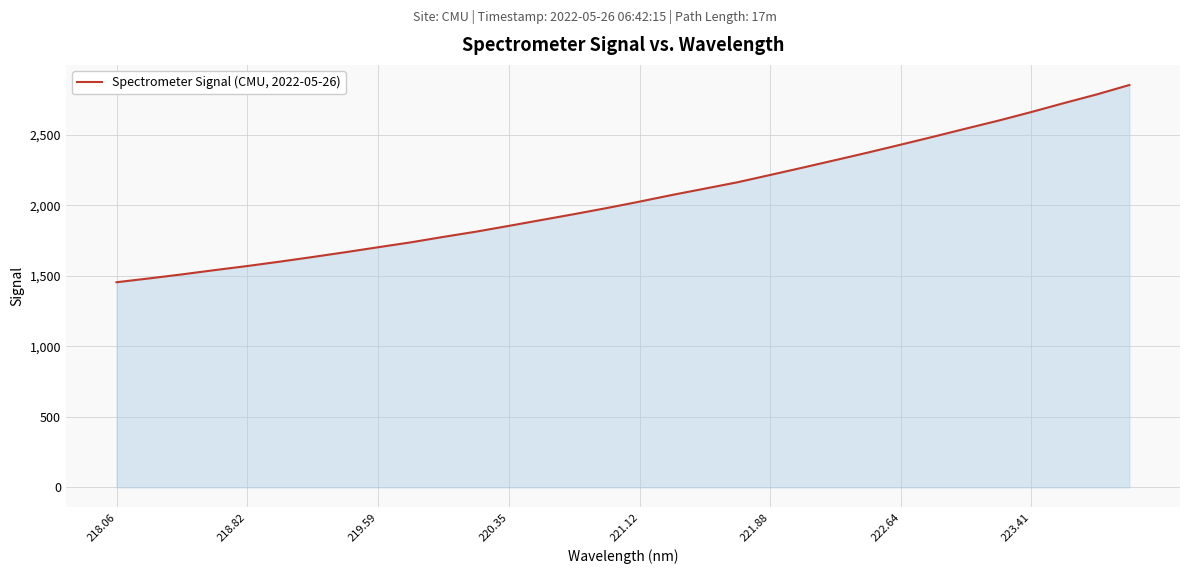

What is the difference between the maximum and minimum values?

1398.0